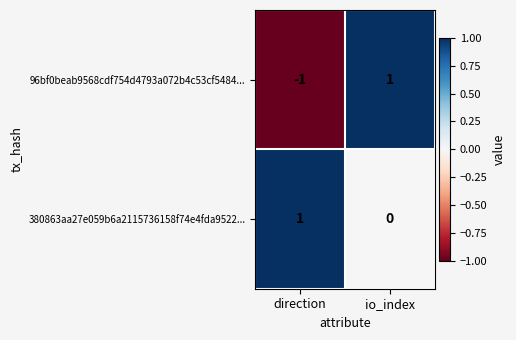

Count the number of categories in the chart.

2